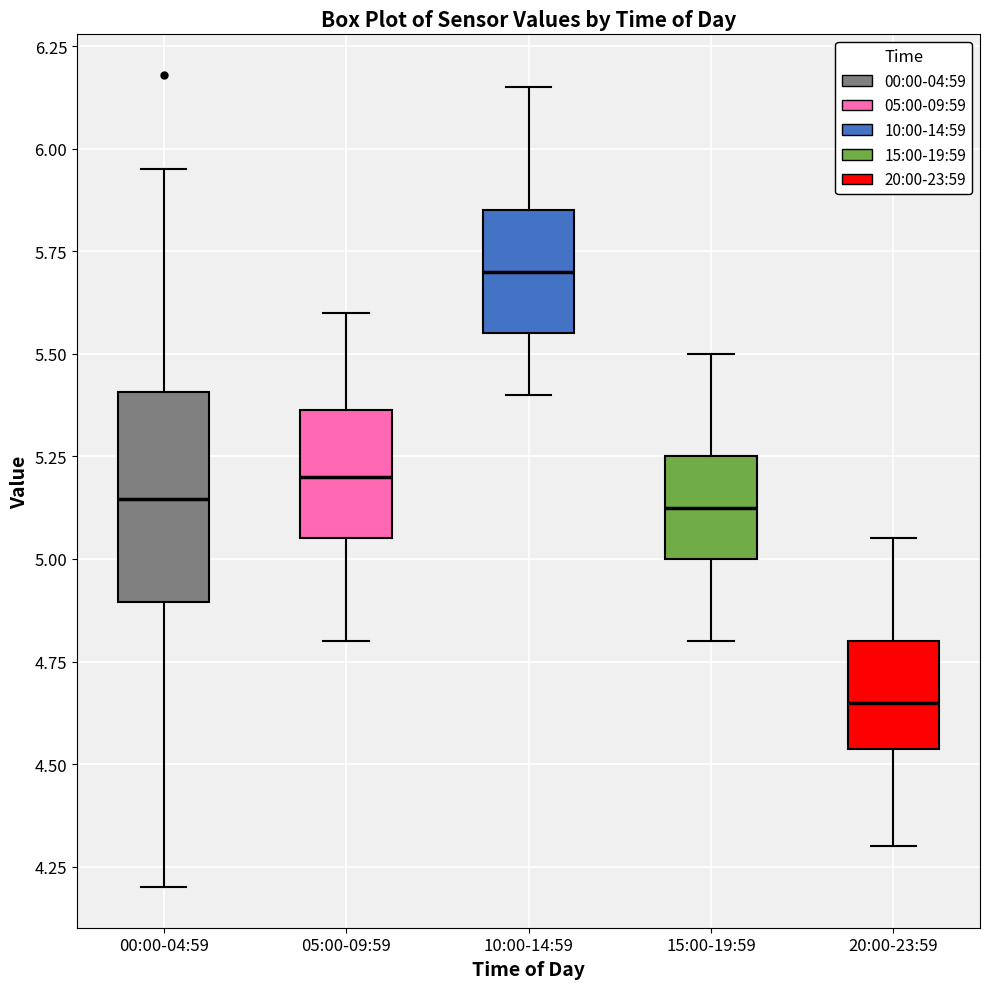

Which box's median line is the lowest?

20:00-23:59